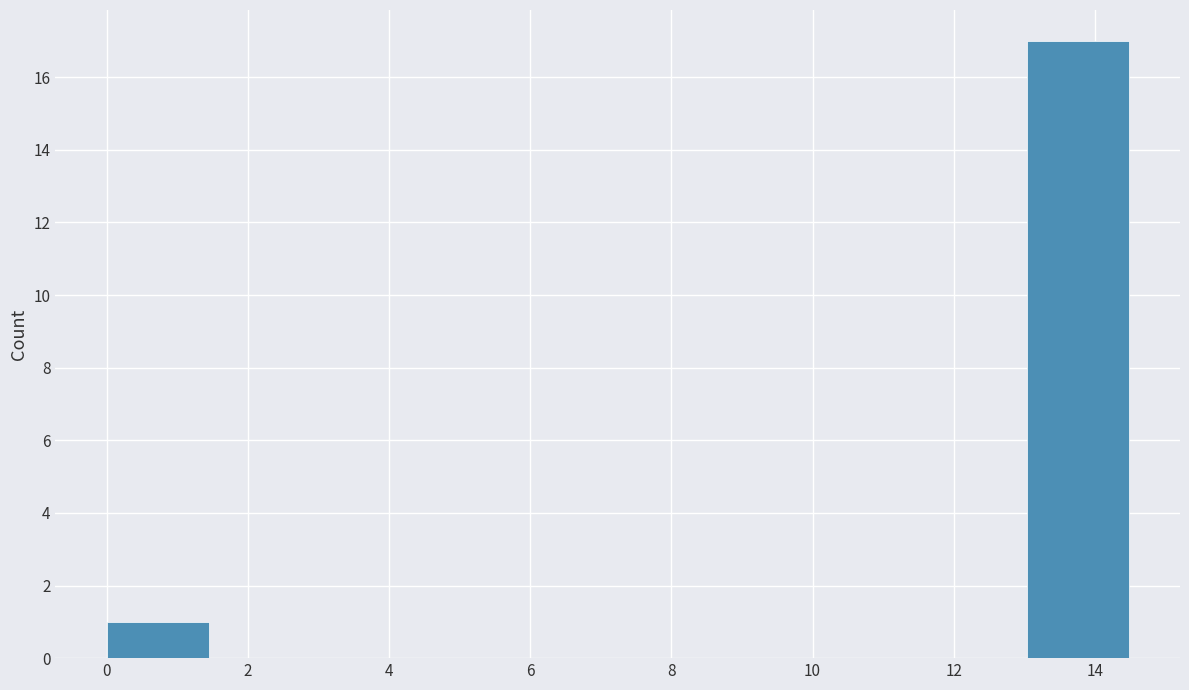

Reading left to right, transcribe this chart: for each bar, give the range it covers on the x-axis and its height. Neither the bar edges nor the heights are printed on the chart, so give them approximately, as read against the axes.

0.0 to 1.4: 1
1.4 to 2.8: 0
2.8 to 4.4: 0
4.4 to 5.8: 0
5.8 to 7.2: 0
7.2 to 8.6: 0
8.6 to 10.2: 0
10.2 to 11.6: 0
11.6 to 13.0: 0
13.0 to 14.4: 17